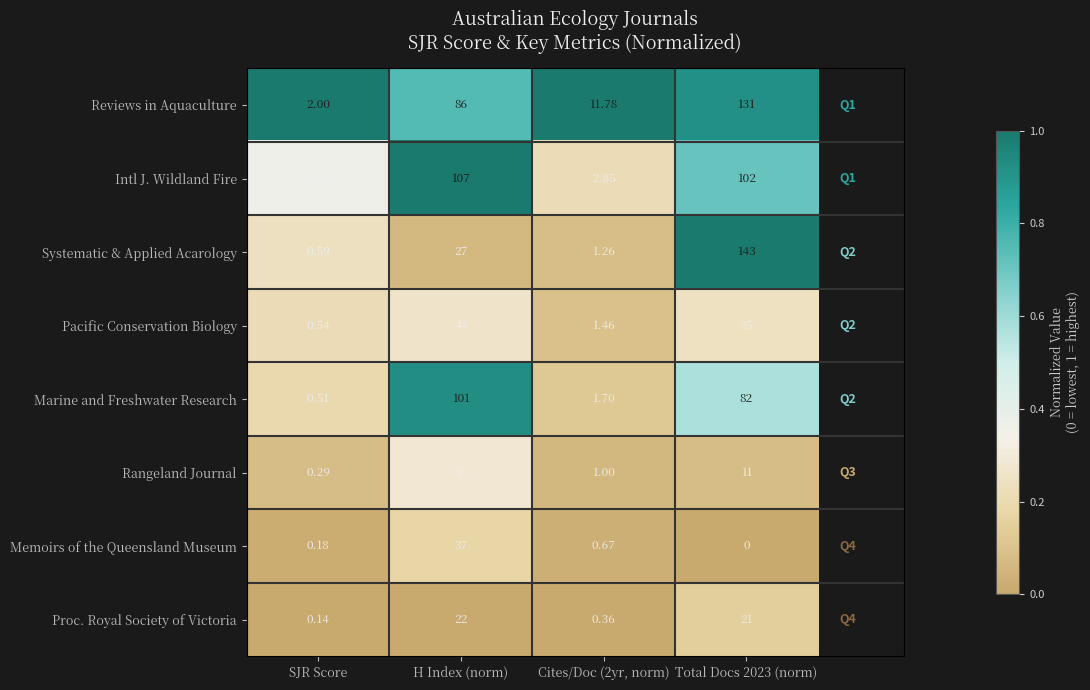

List the series in order of their peak value, highest first.

Systematic & Applied Acarology, Reviews in Aquaculture, Intl J. Wildland Fire, Marine and Freshwater Research, Rangeland Journal, Pacific Conservation Biology, Memoirs of the Queensland Museum, Proc. Royal Society of Victoria